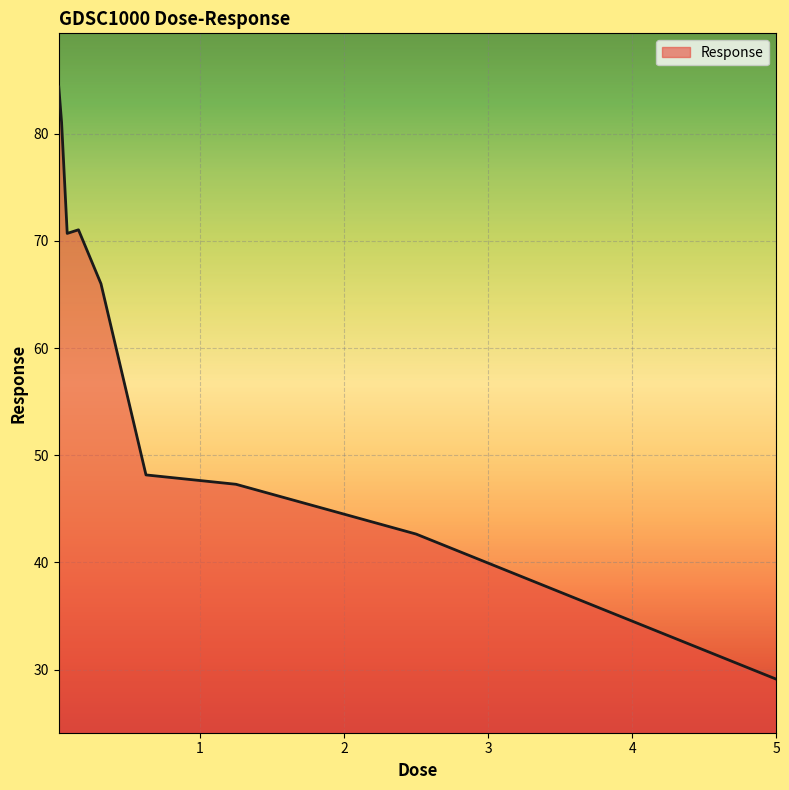

What is the minimum value shown in the chart?

29.1